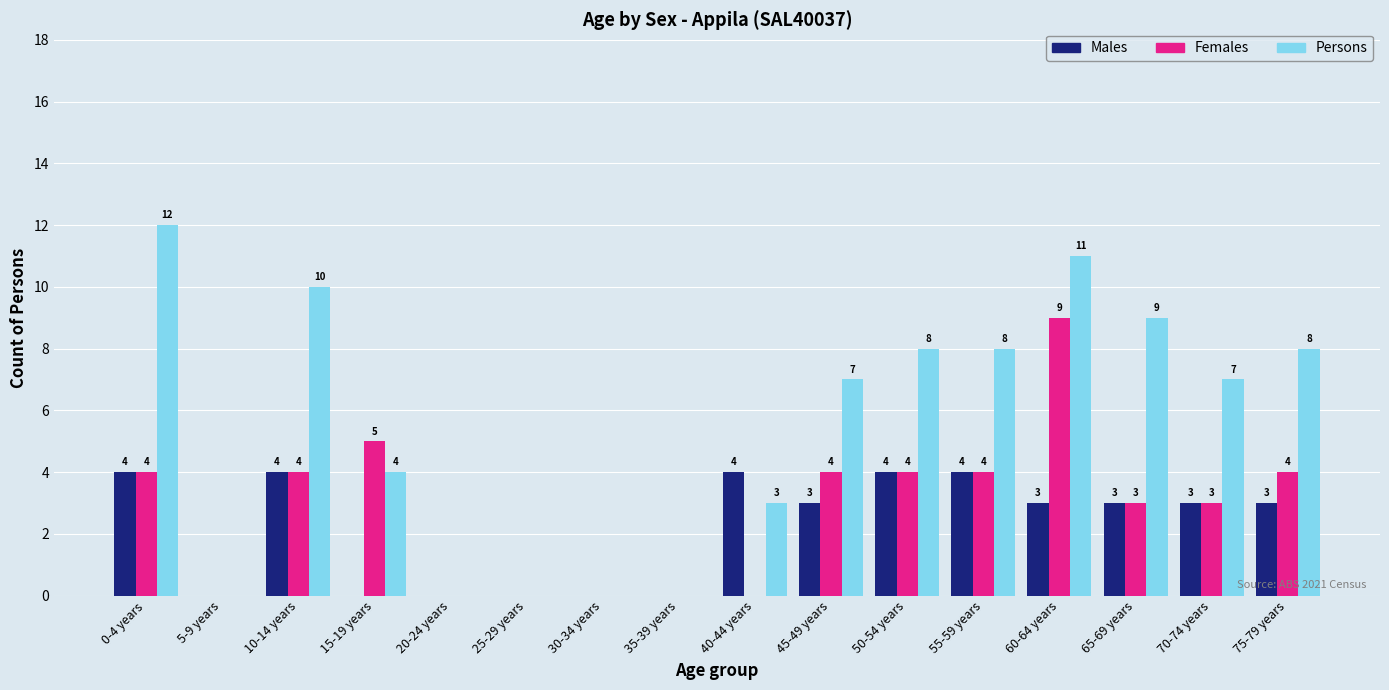

True or false: Persons has a value of 8 at 55-59 years.

True